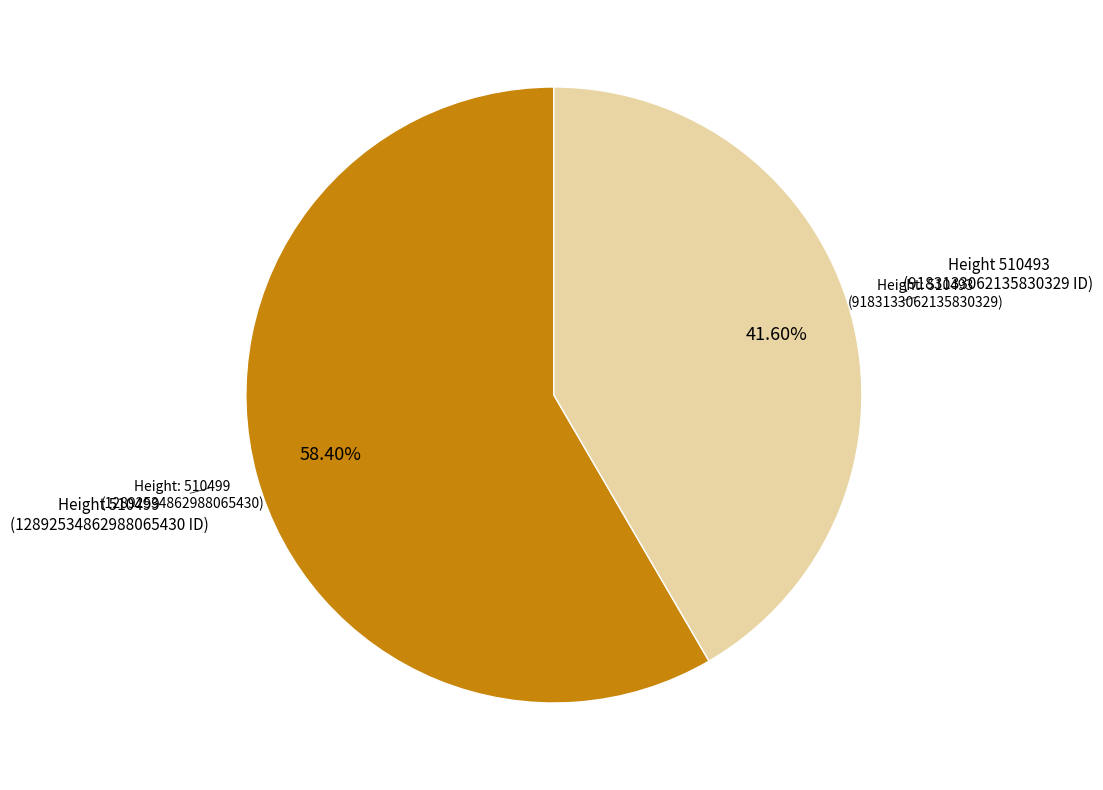

Count the number of slices in the pie.

2